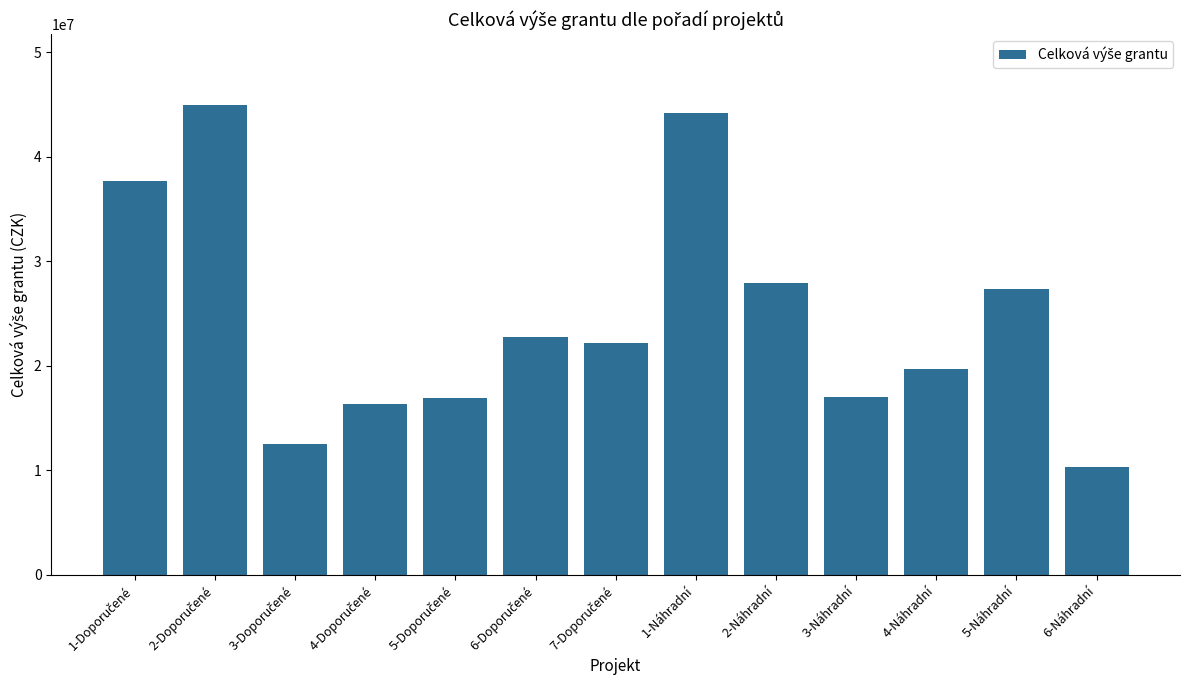

What is the approximate value at 2-Náhradní?

27956611.4